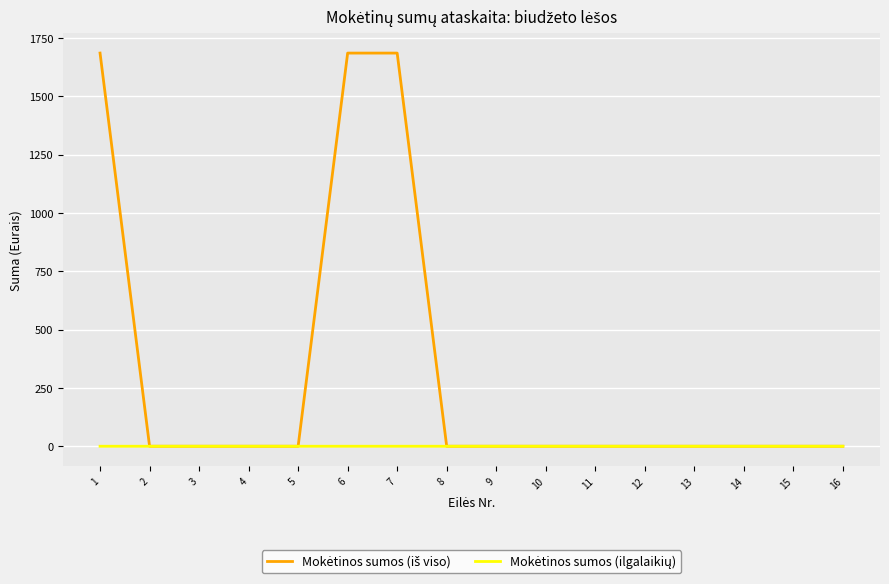

The Mokėtinos sumos (iš viso) series shows -1061.0 at 9. True or false?

False